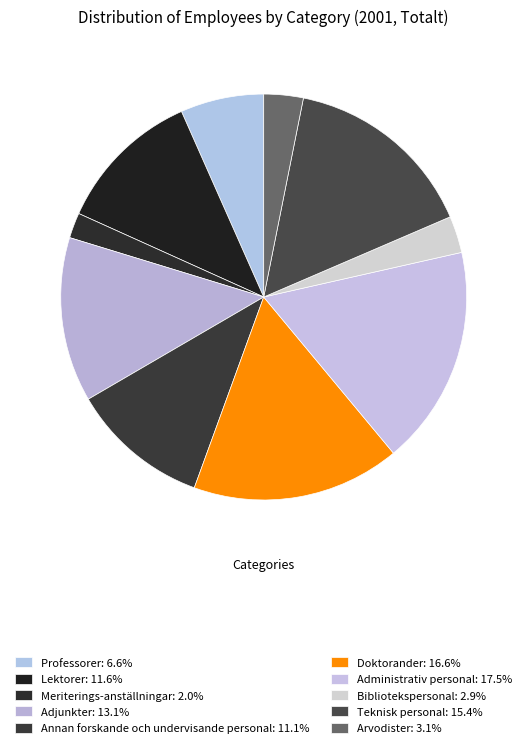

Which slice is the smallest?

Meriterings-anställningar